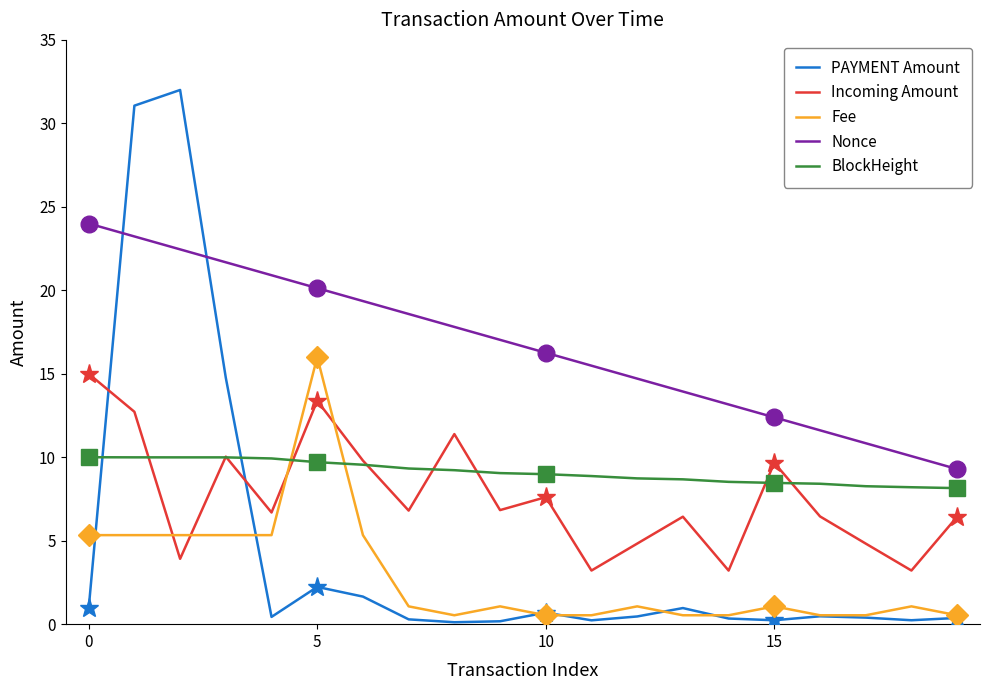

What is the maximum value for Nonce?

24.0